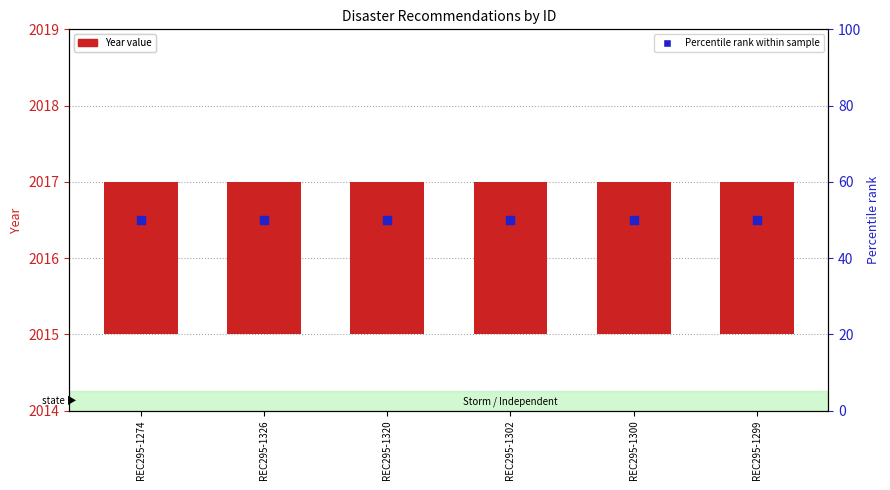

Is the value of Year value at REC295-1274 greater than the value of Percentile rank within sample at REC295-1302?

No